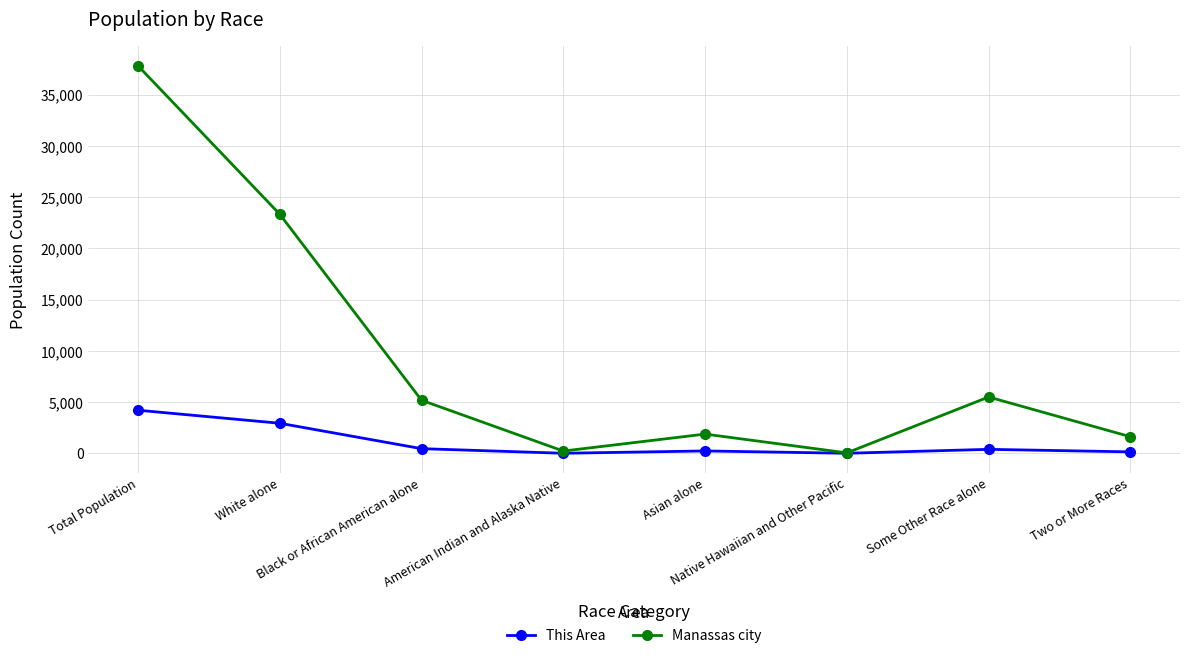

The value of Manassas city at Black or African American alone is 5188. True or false?

True